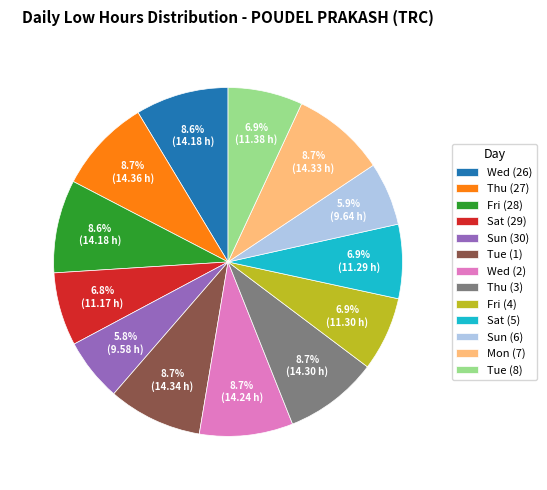

Does Fri (4) account for over 50% of the chart?

No